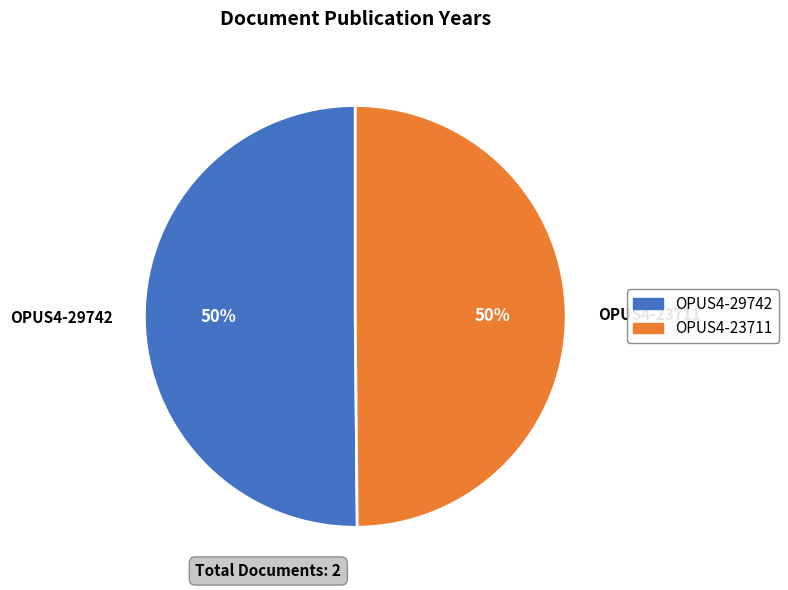

Combined, do OPUS4-29742 and OPUS4-23711 account for over 50%?

Yes